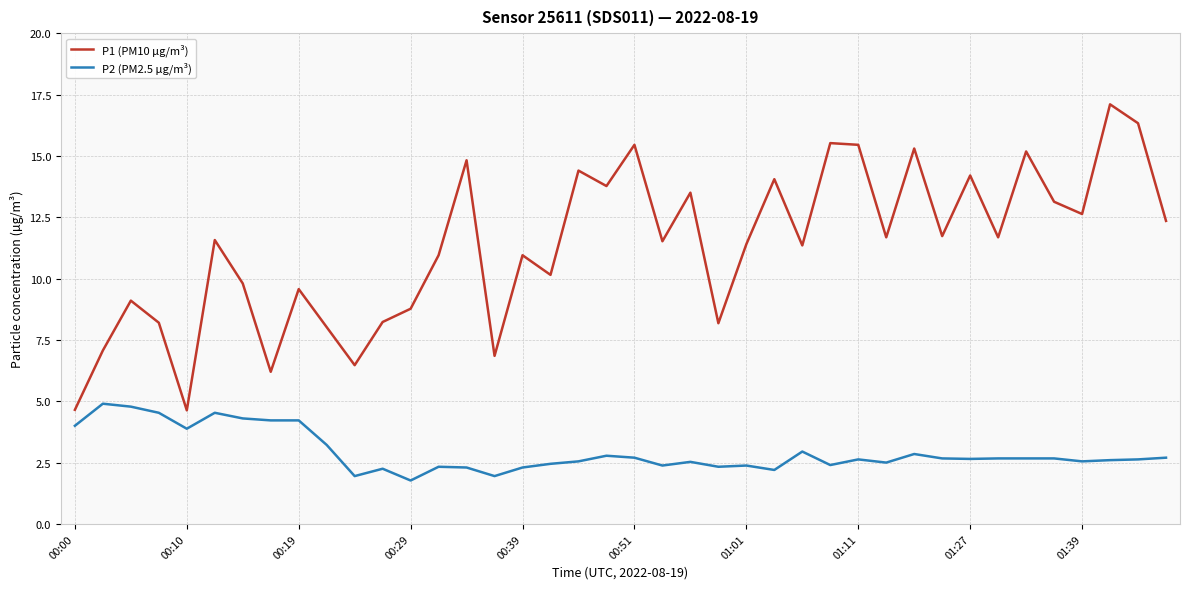

How many lines are shown in the chart?

2